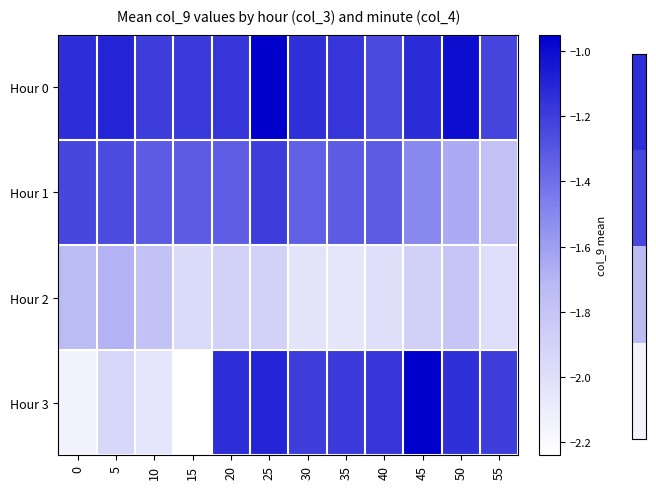

Rank the series at 55 from lowest to highest value.

Hour 2, Hour 1, Hour 0, Hour 3